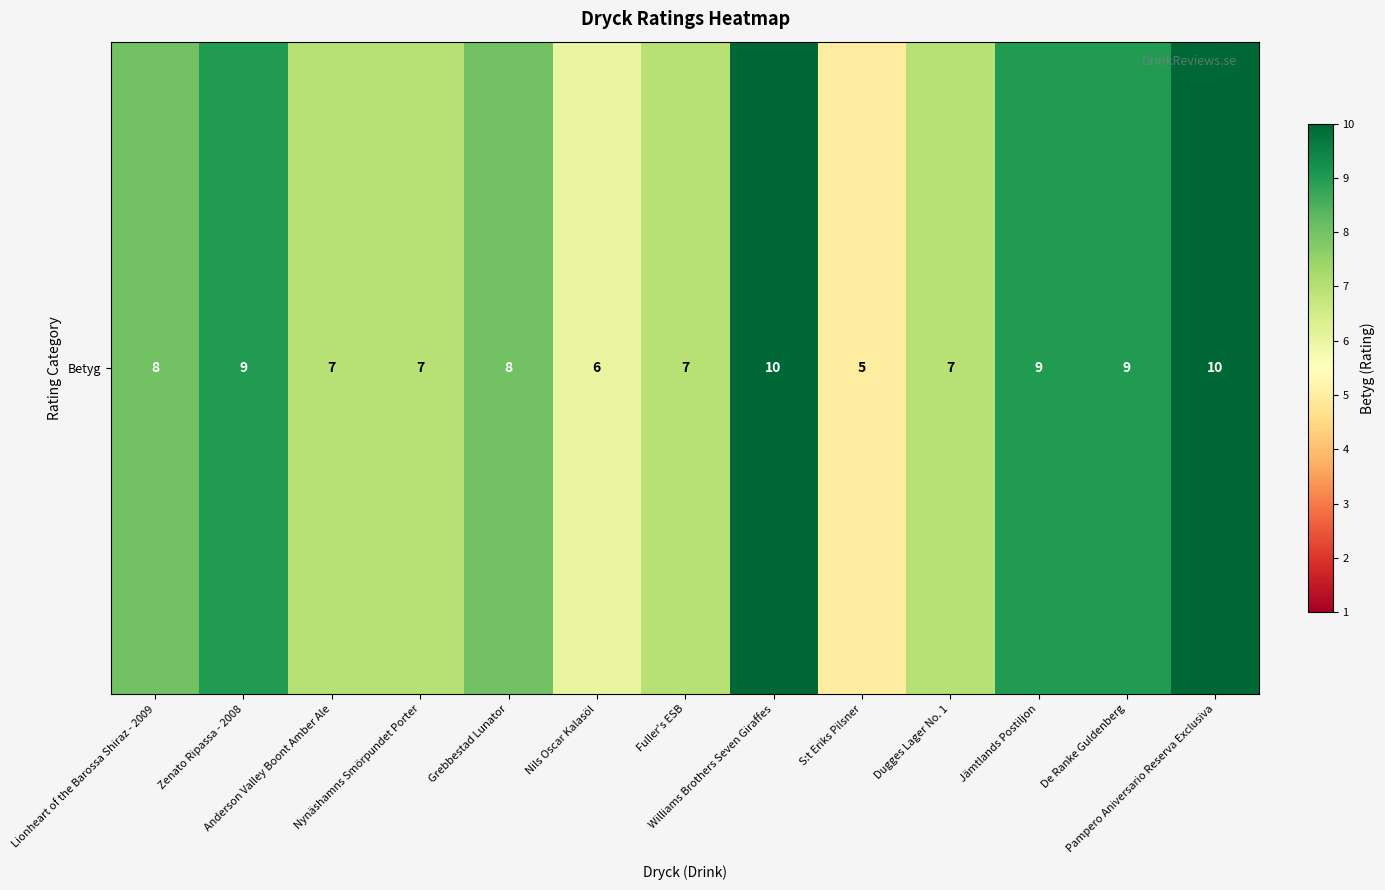

How many values are below 8?

6